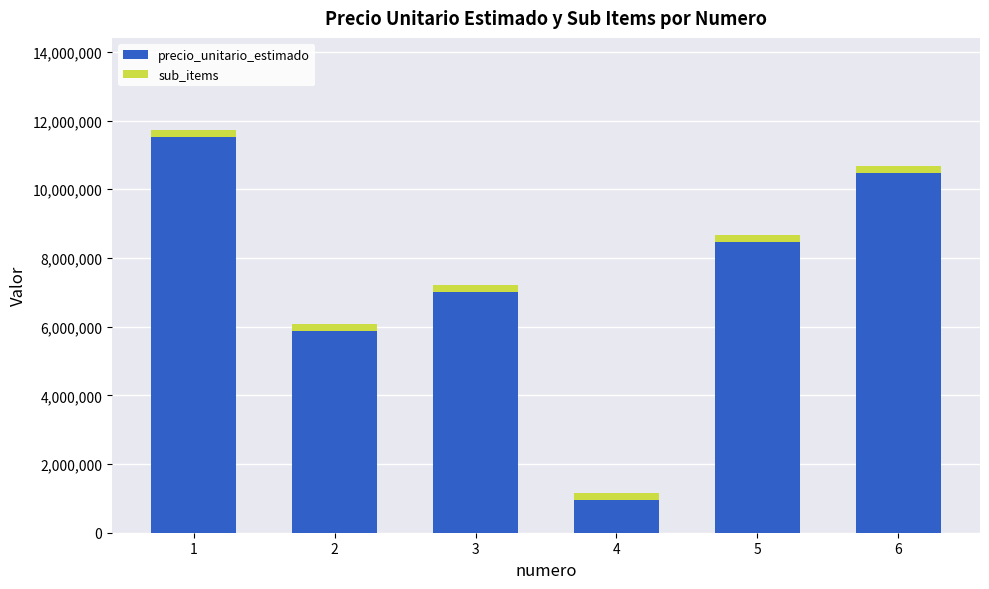

The value of precio_unitario_estimado at 2 is 10563686. True or false?

False